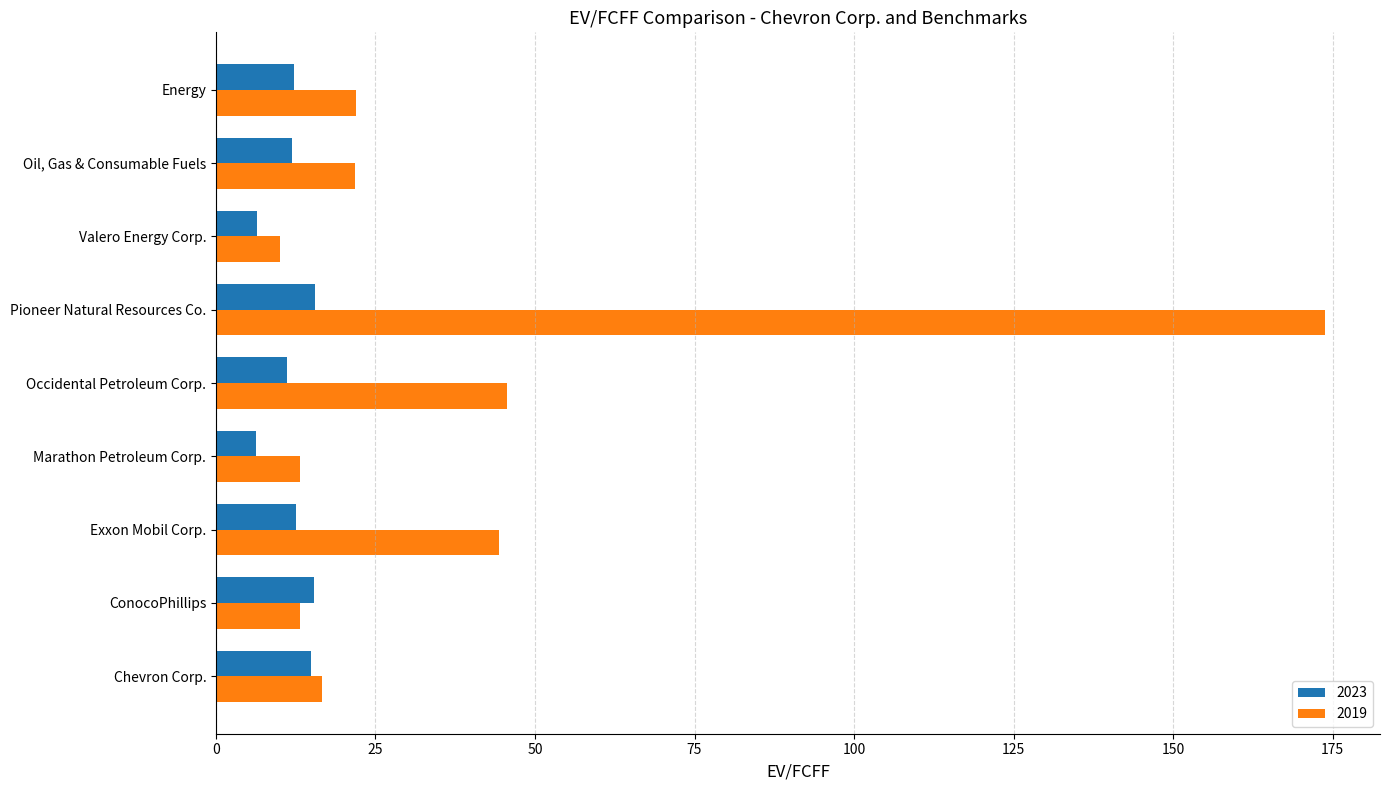

What is the sum of all 2023 values?

106.2